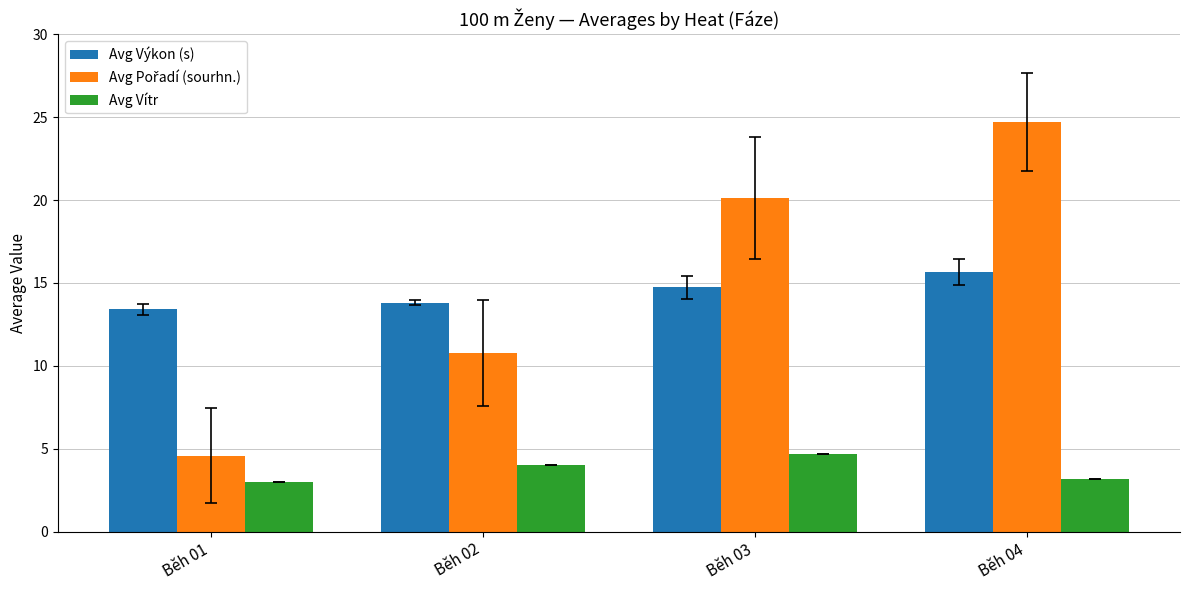

What is the spread (max minus min) of values at Běh 02?

9.8